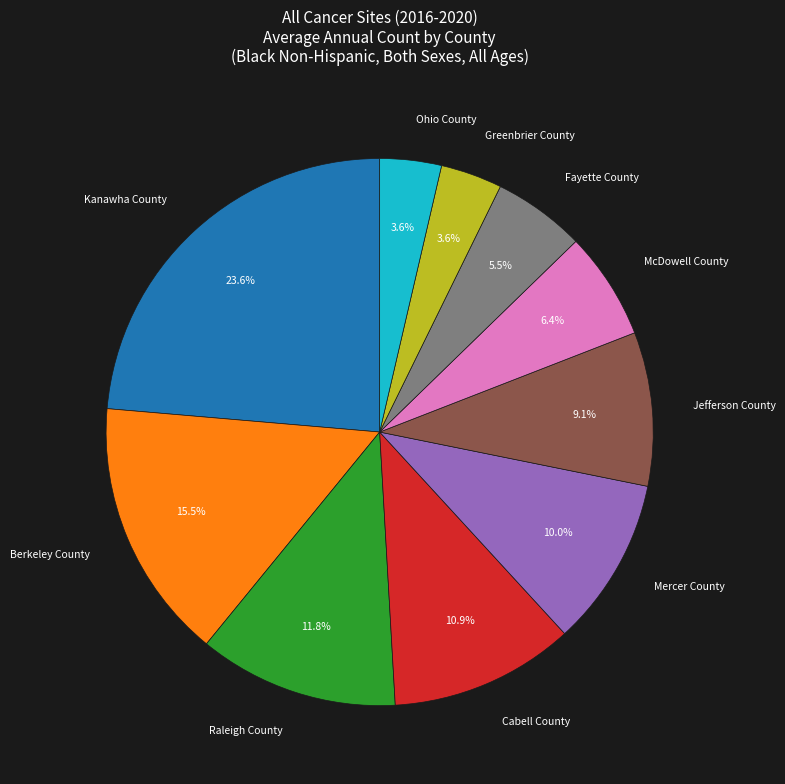

Does Raleigh County represent more than half of the total?

No